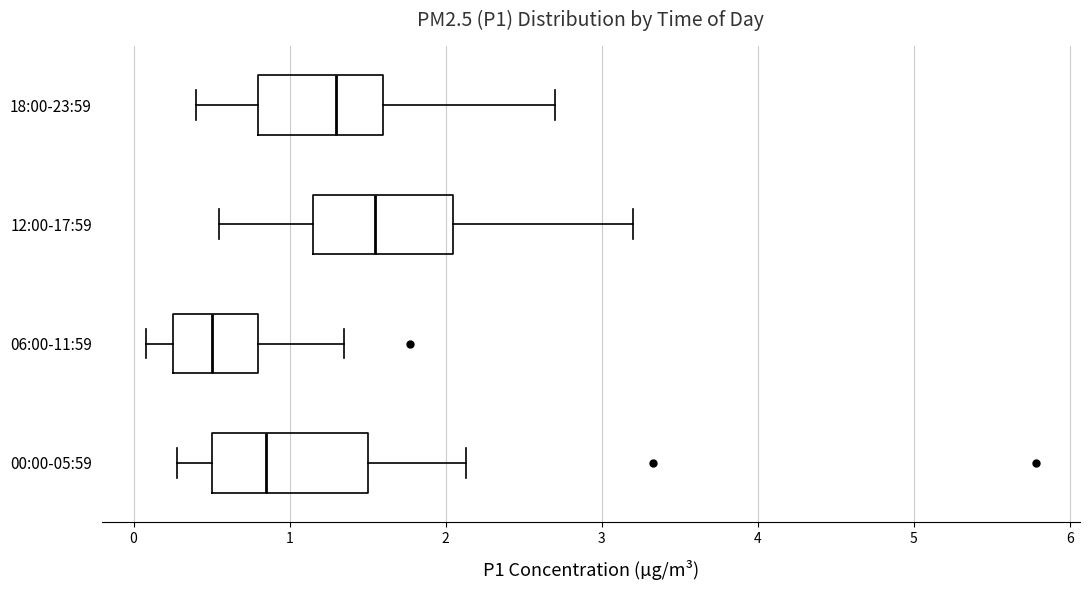

Which box is the widest, from its left edge to its right edge?

00:00-05:59